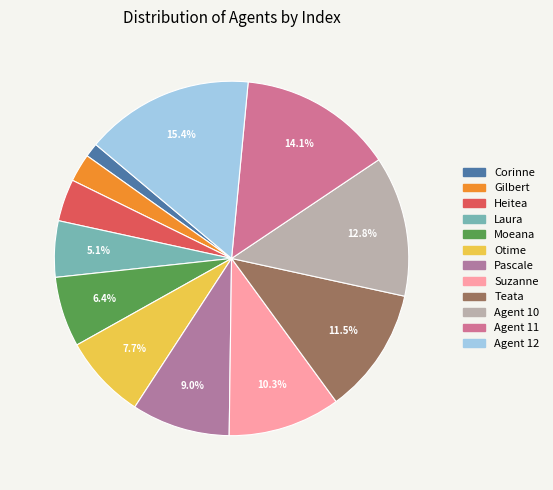

Is there a majority slice in this chart?

No